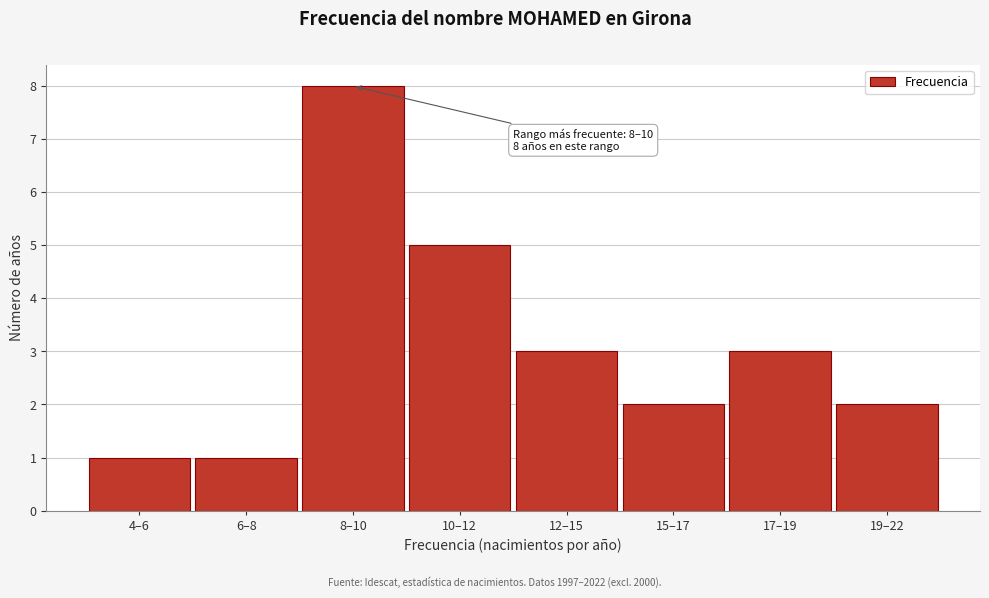

Reading left to right, list all the values displayed in this chart.

1	1	8	5	3	2	3	2